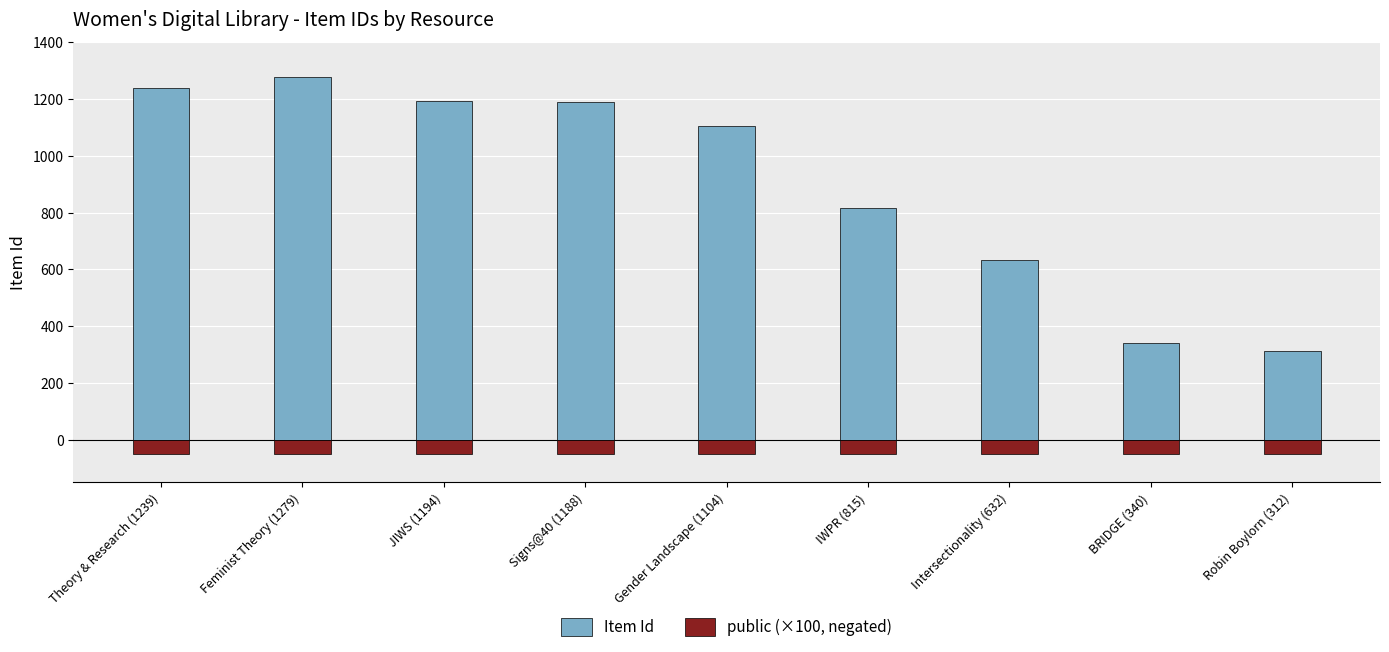

Where is Item Id nearest to the value 795?

IWPR (815)